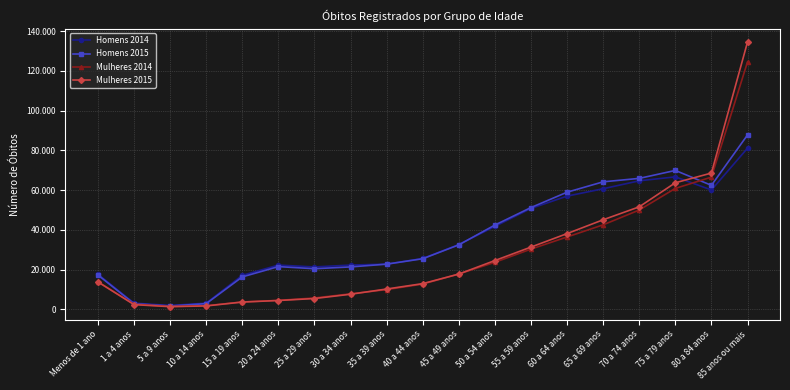

What is the label of the 8th point from the left?

30 a 34 anos